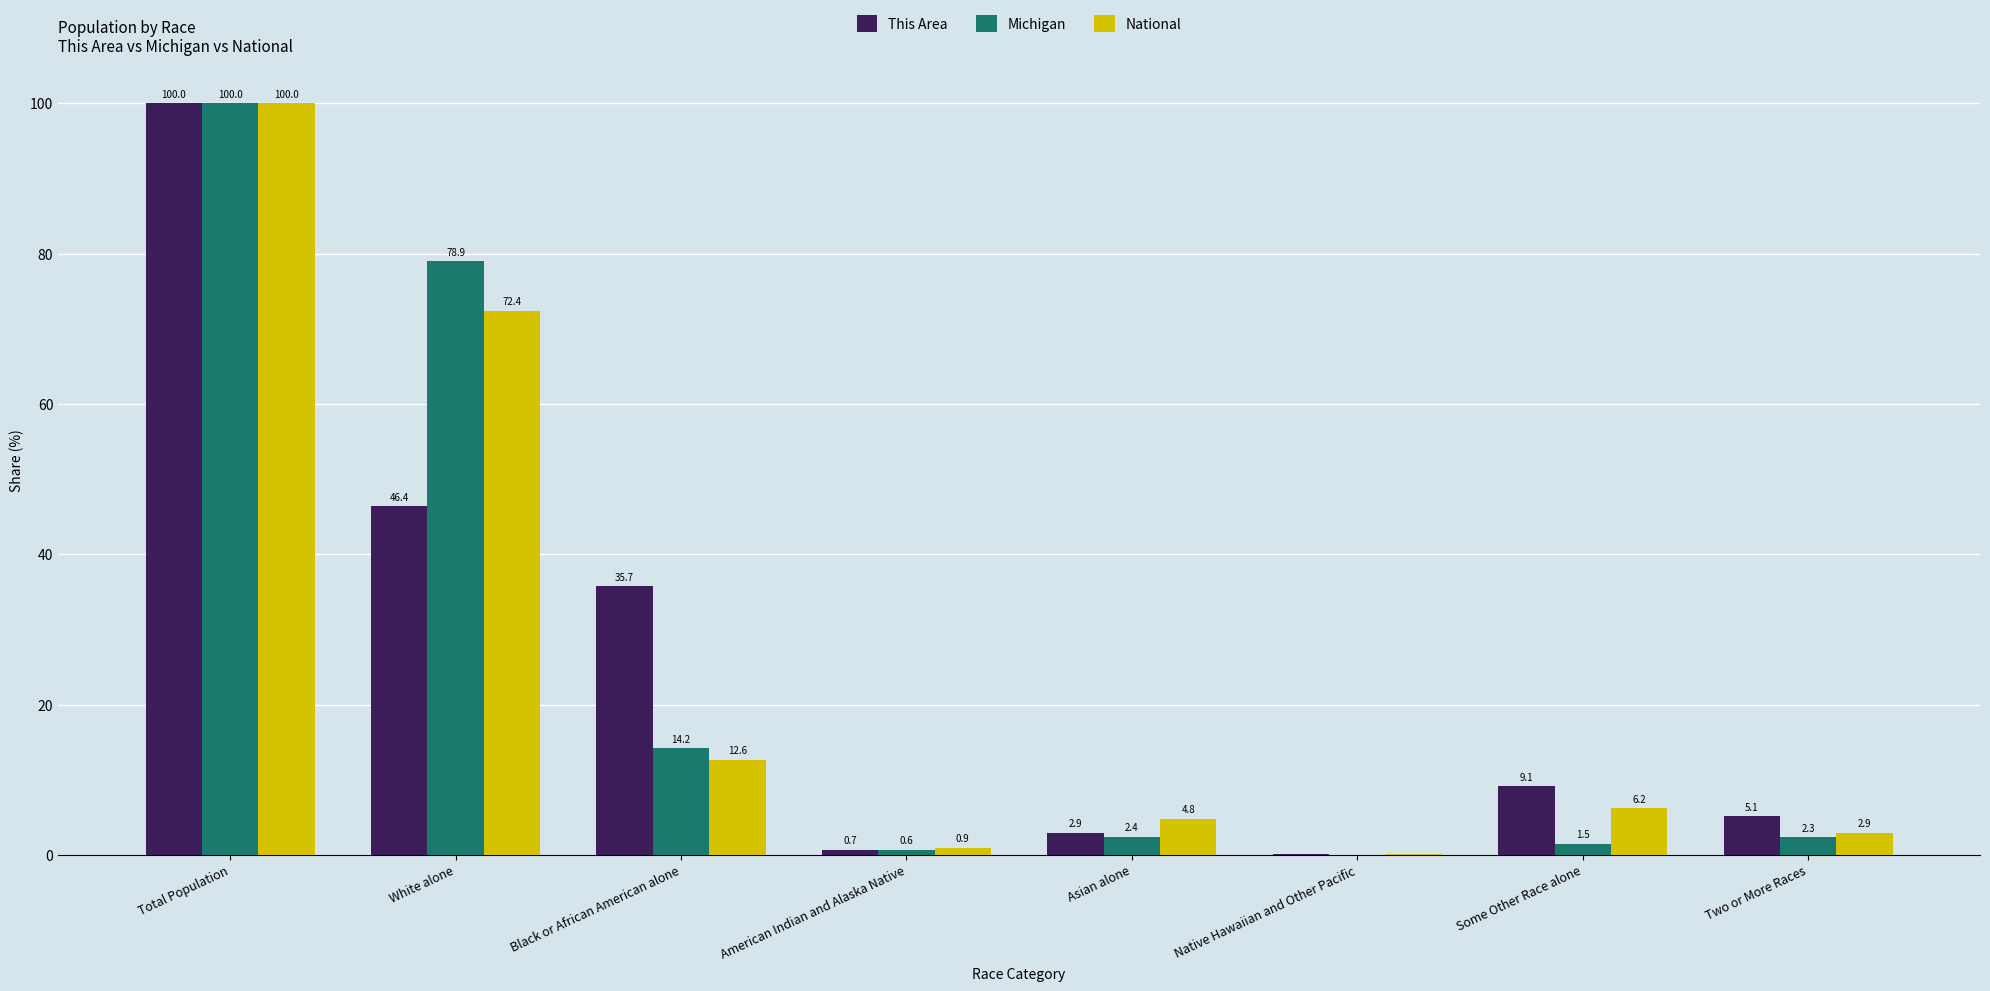

At which category does the chart reach its peak across all series?

Total Population